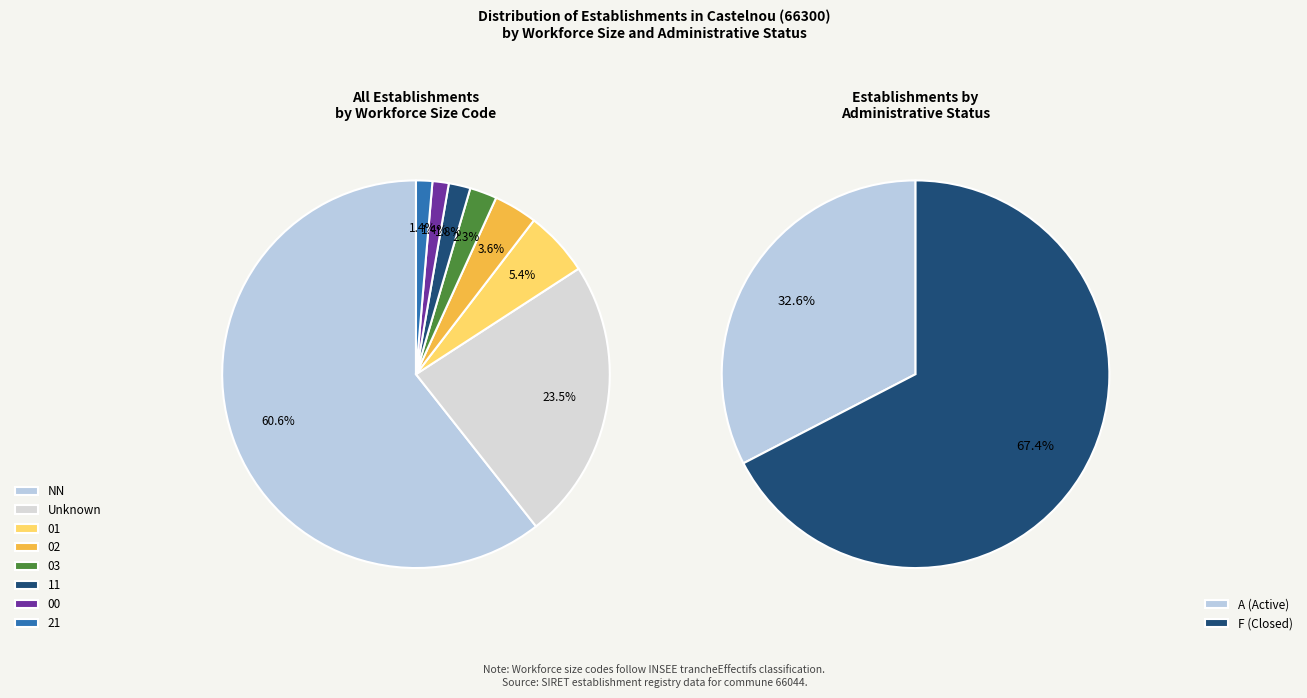

How much of the chart is everything except ?

76.5%